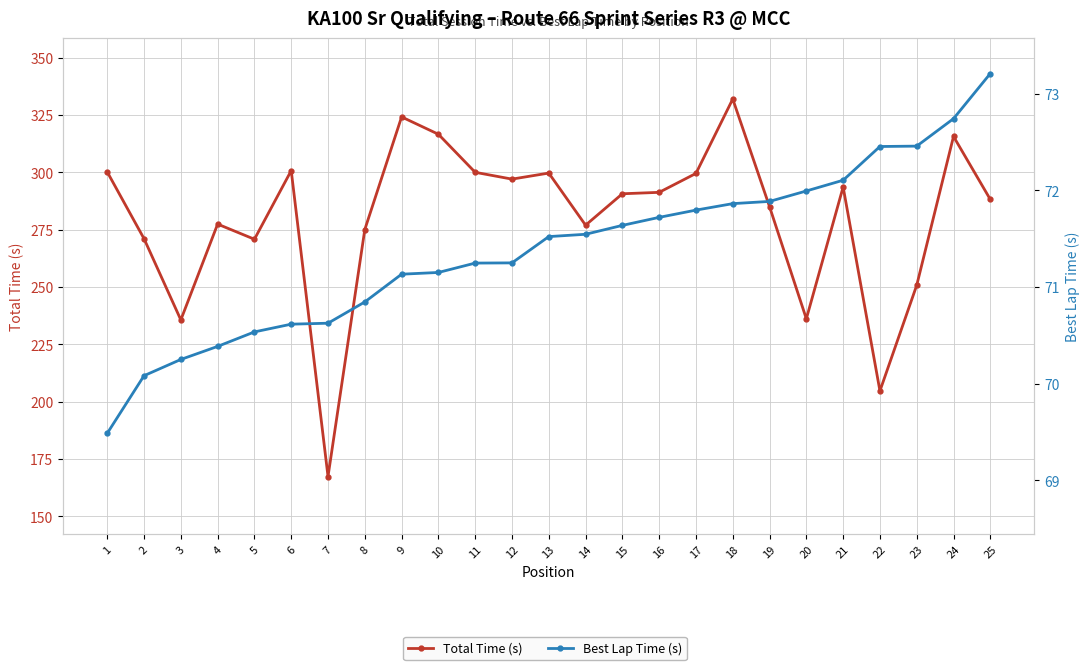

What is the value of the Total Time (s) point at the 2nd from the left?

271.1